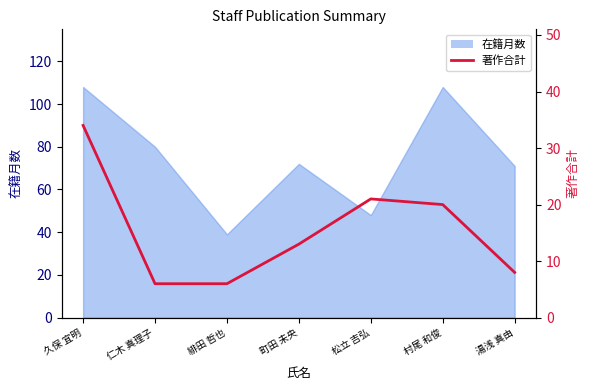

Where is the data nearest to the value 20?

村尾 和俊